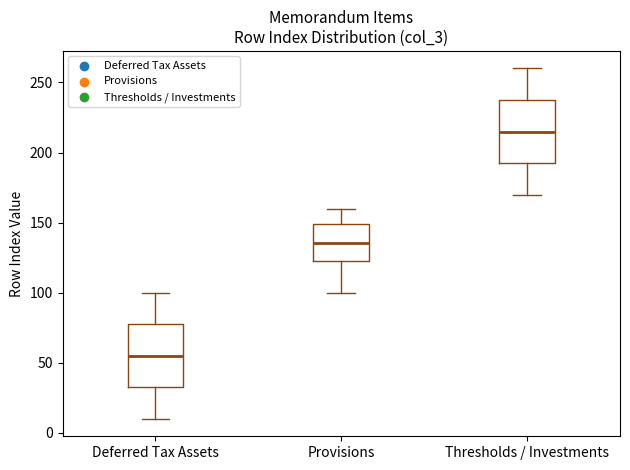

Where does the median line of the box for Provisions sit on the y-axis? The values are not printed on the chart, so give them approximately, as read against the axis.

135